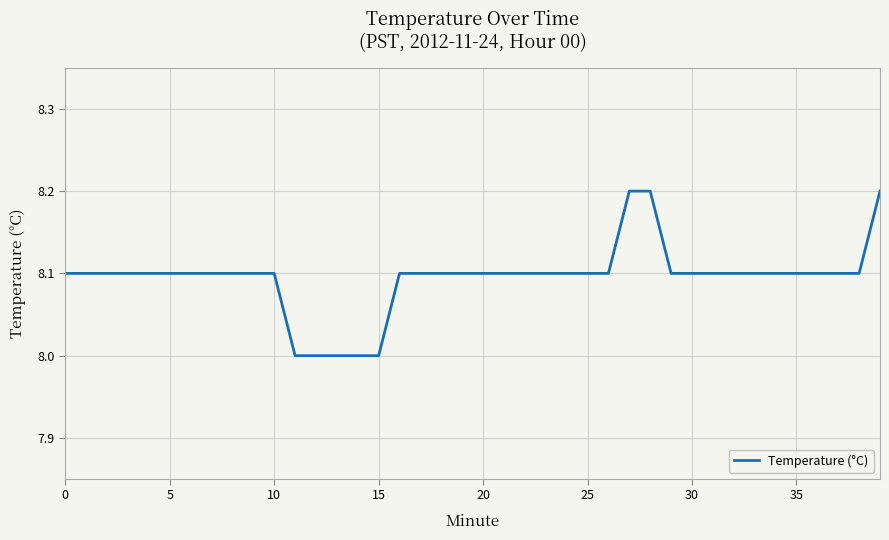

What is the greatest value displayed?

8.2